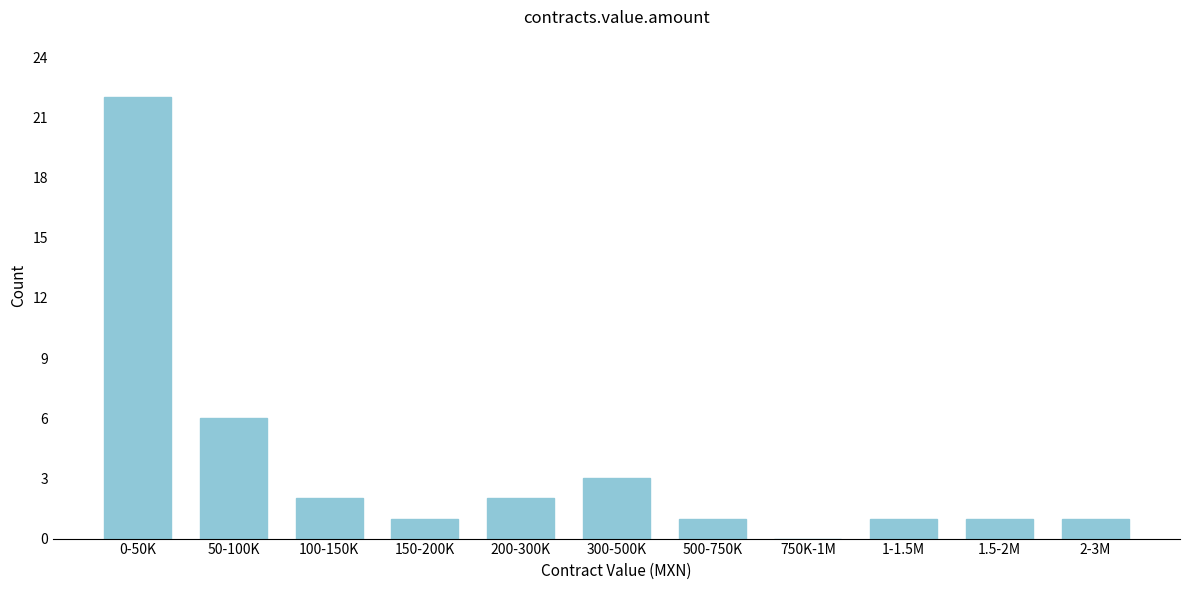

Reading right to left, transcribe all the data shown in this chart.

2-3M=1	1.5-2M=1	1-1.5M=1	750K-1M=0	500-750K=1	300-500K=3	200-300K=2	150-200K=1	100-150K=2	50-100K=6	0-50K=22